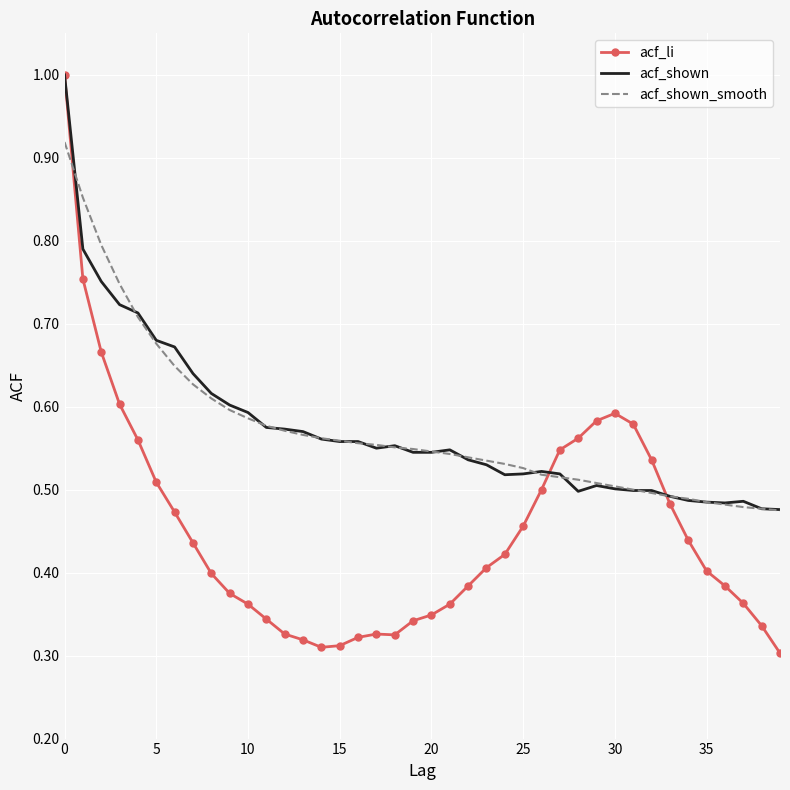

Which series has the largest range (max minus min)?

acf_li